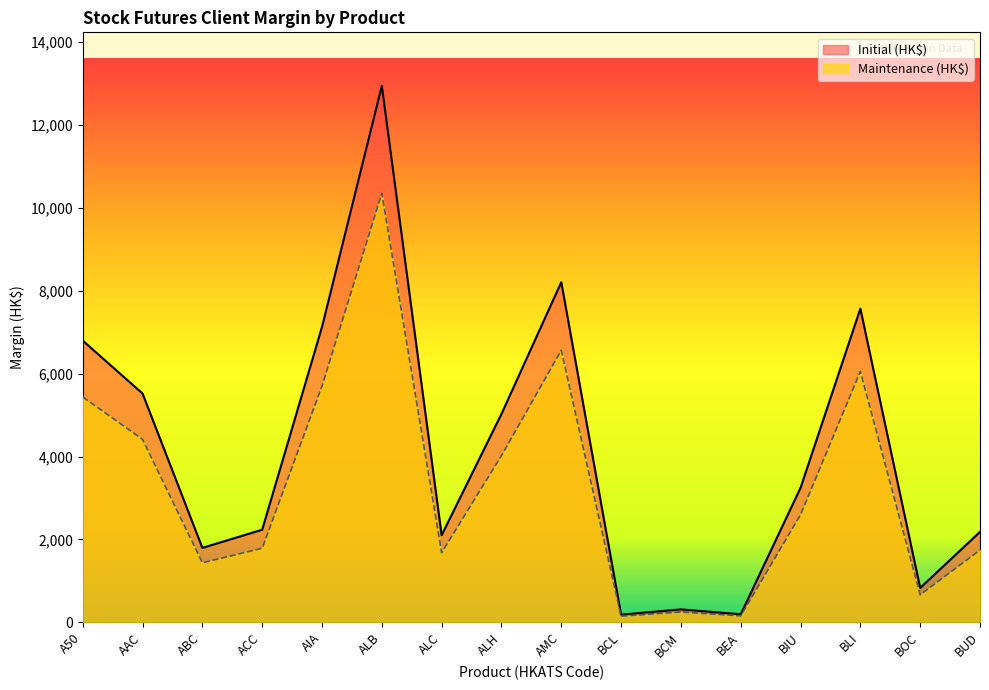

Does the chart have visible grid lines?

No